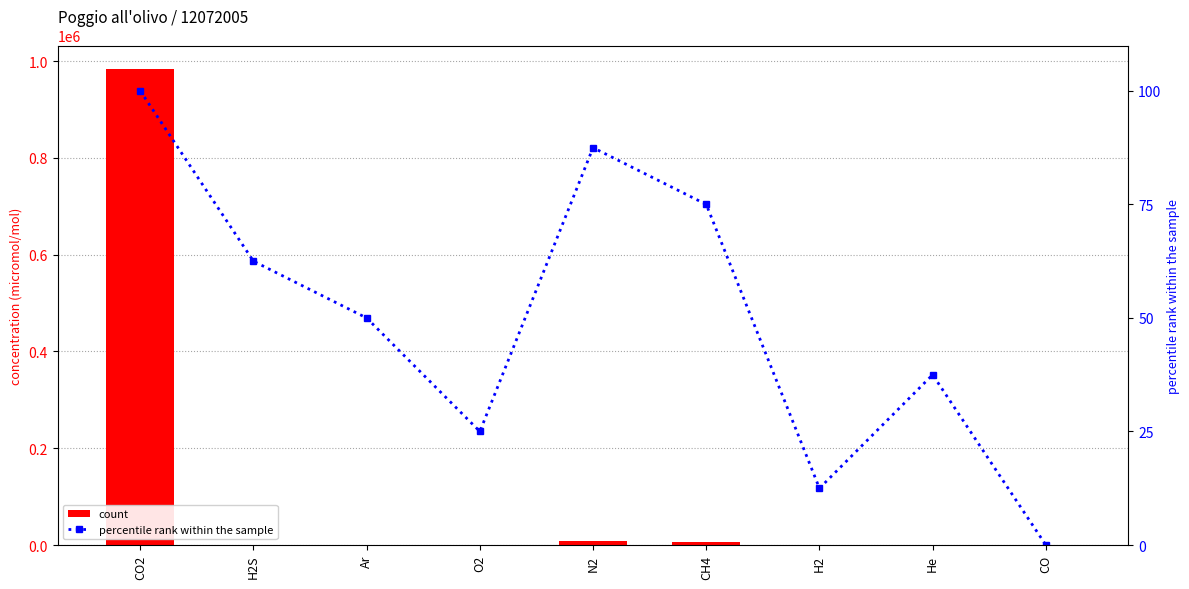

Rank the series by their maximum value, from highest to lowest.

count, percentile rank within the sample